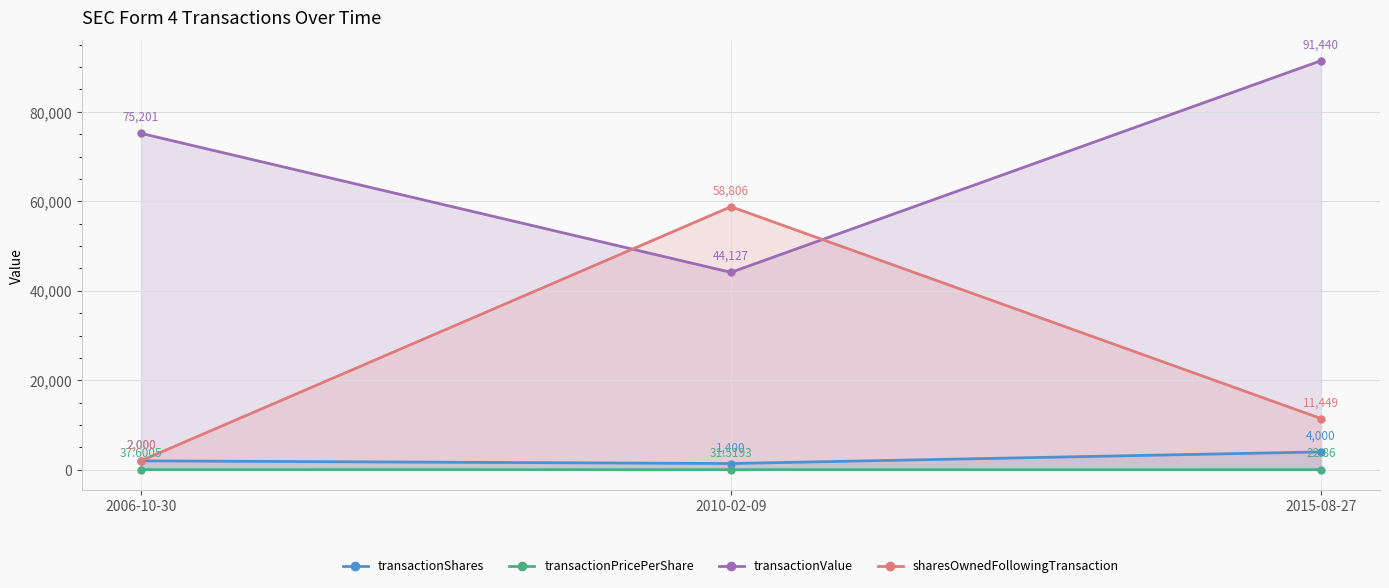

What is the difference between the maximum and second lowest values in the transactionShares series?

2000.0